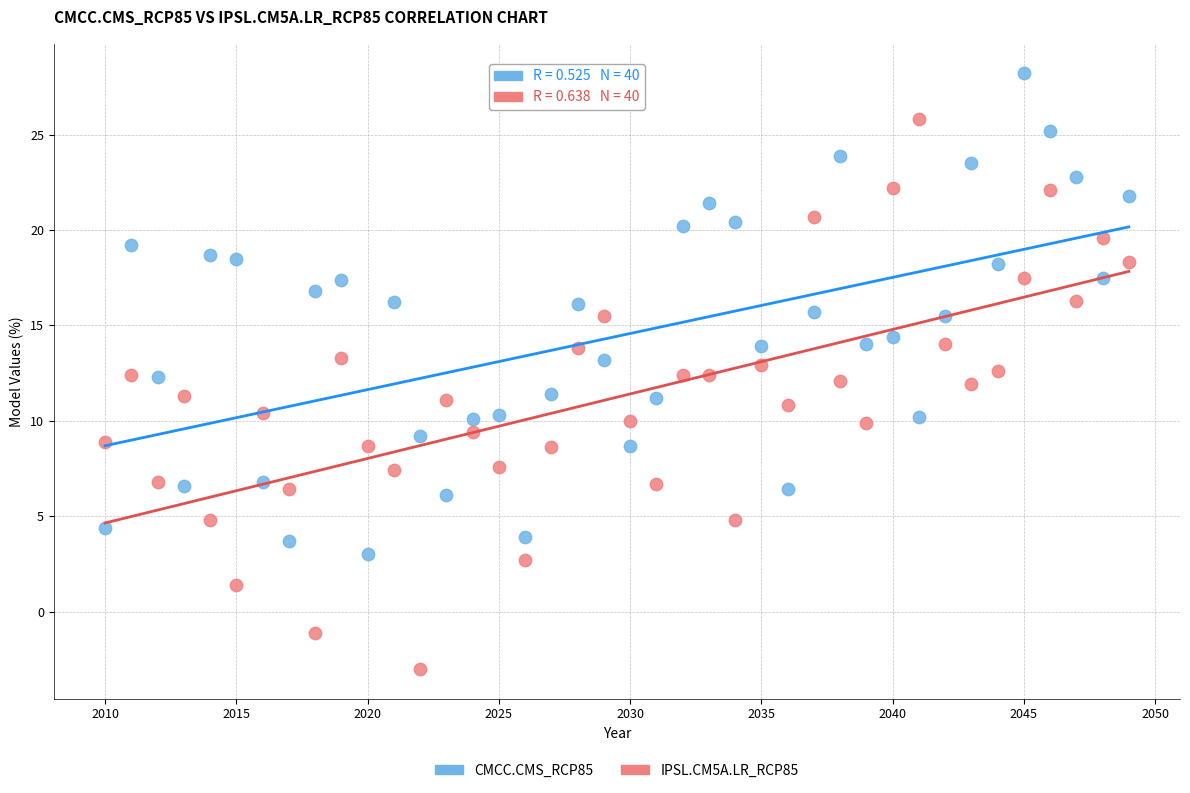

What are all the series names shown in the legend?

CMCC.CMS_RCP85, IPSL.CM5A.LR_RCP85